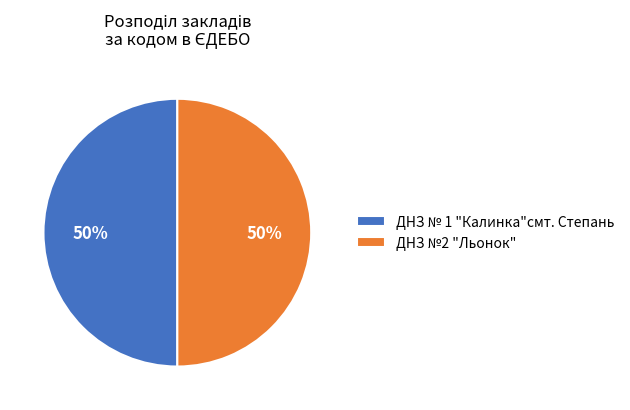

Approximately how many times larger is the value at ДНЗ №2 "Льонок" compared to ДНЗ № 1 "Калинка"смт. Степань?

1.0